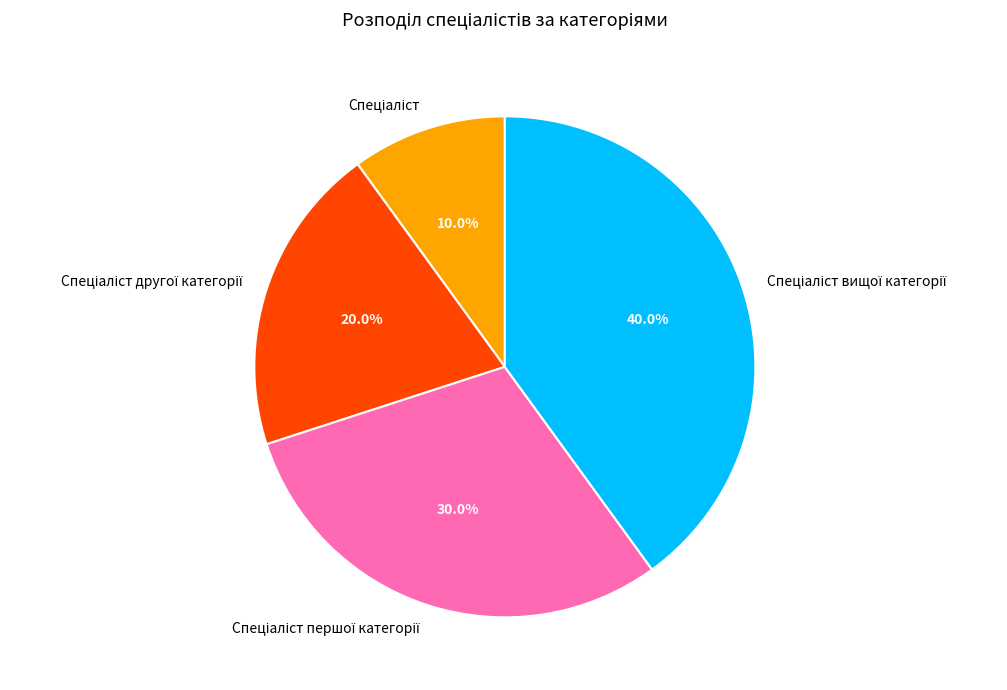

Is there a majority slice in this chart?

No